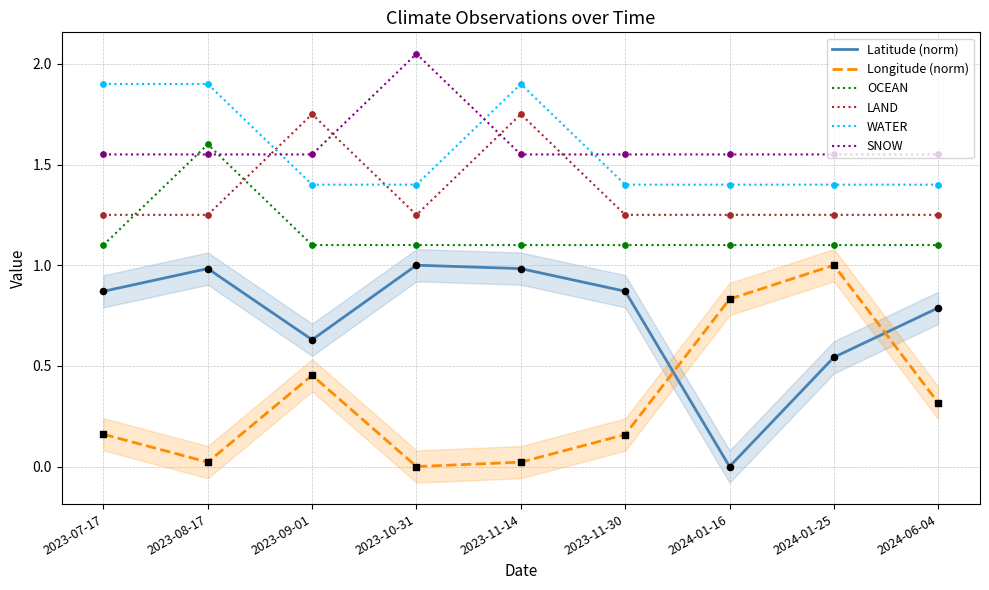

At which category is the sum across all series the highest?

2023-08-17